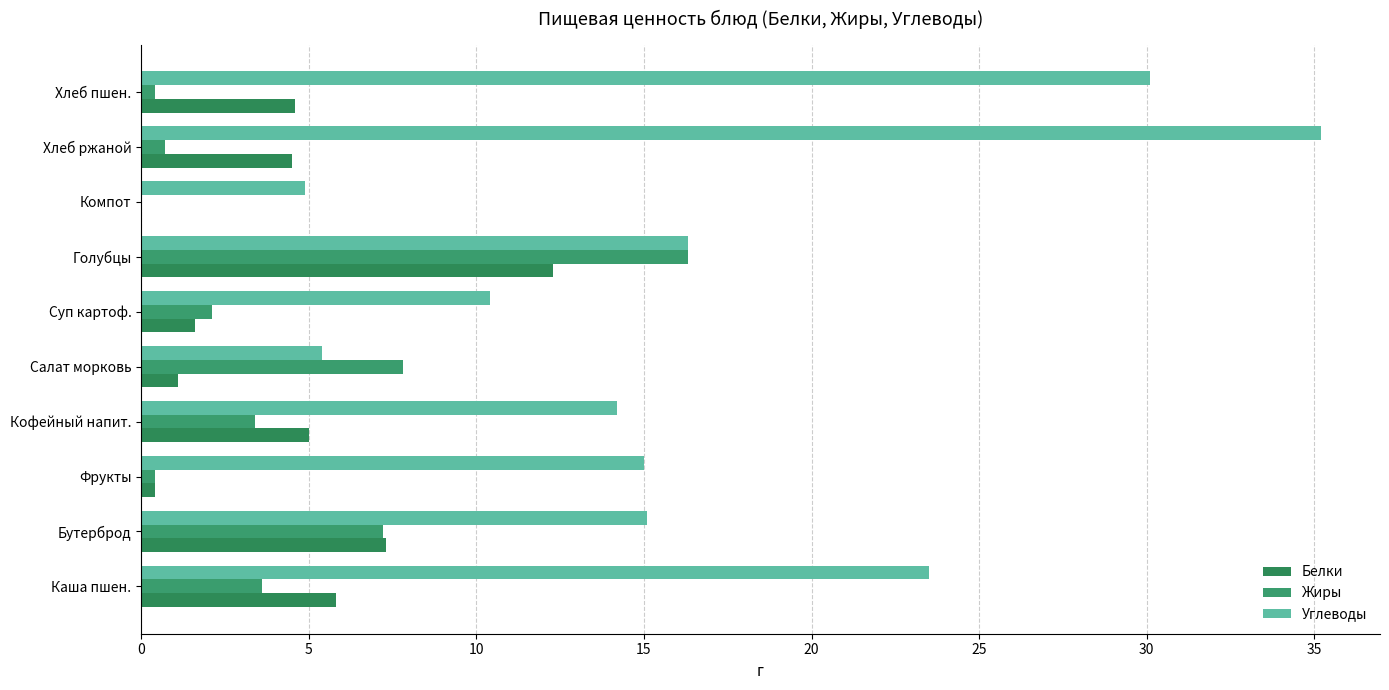

At which category is the sum across all series the highest?

Голубцы